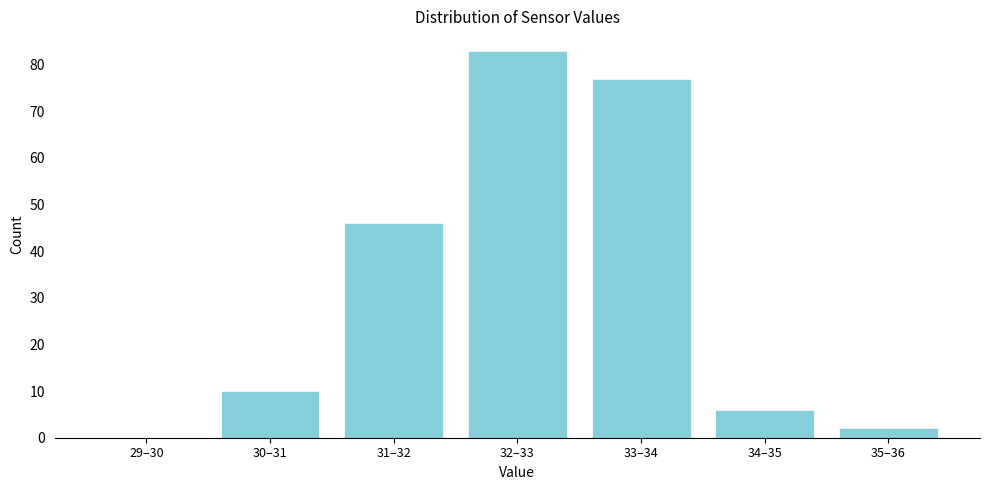

Reading left to right, transcribe all the data shown in this chart.

29–30=0	30–31=10	31–32=46	32–33=83	33–34=77	34–35=6	35–36=2